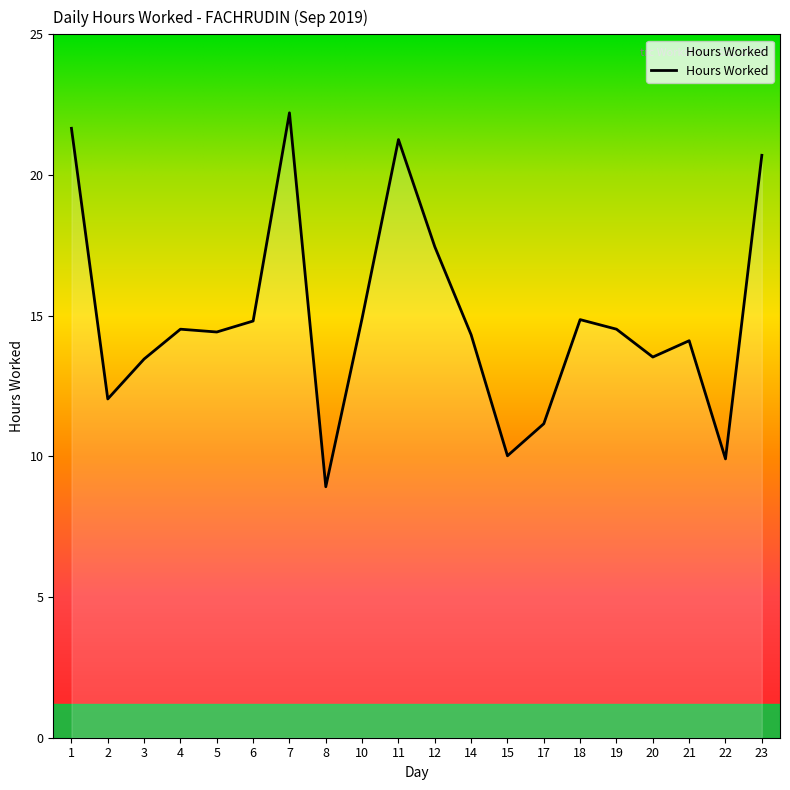

What is the greatest value displayed?

22.2